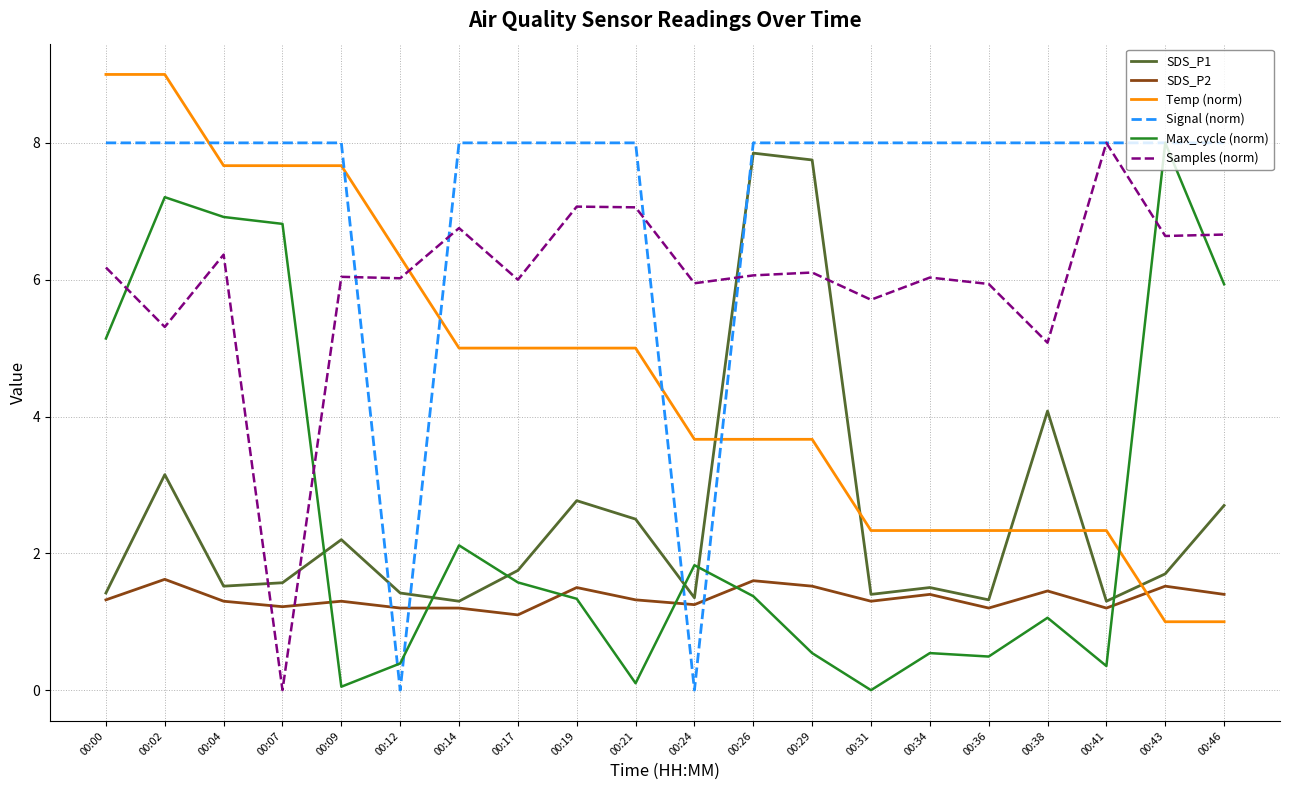

Which series changed the most between 00:00 and 00:34?

Temp (norm)